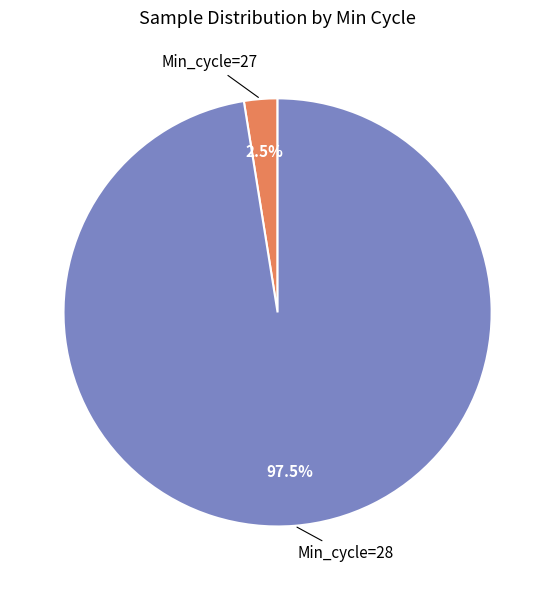

Is there a majority slice in this chart?

Yes